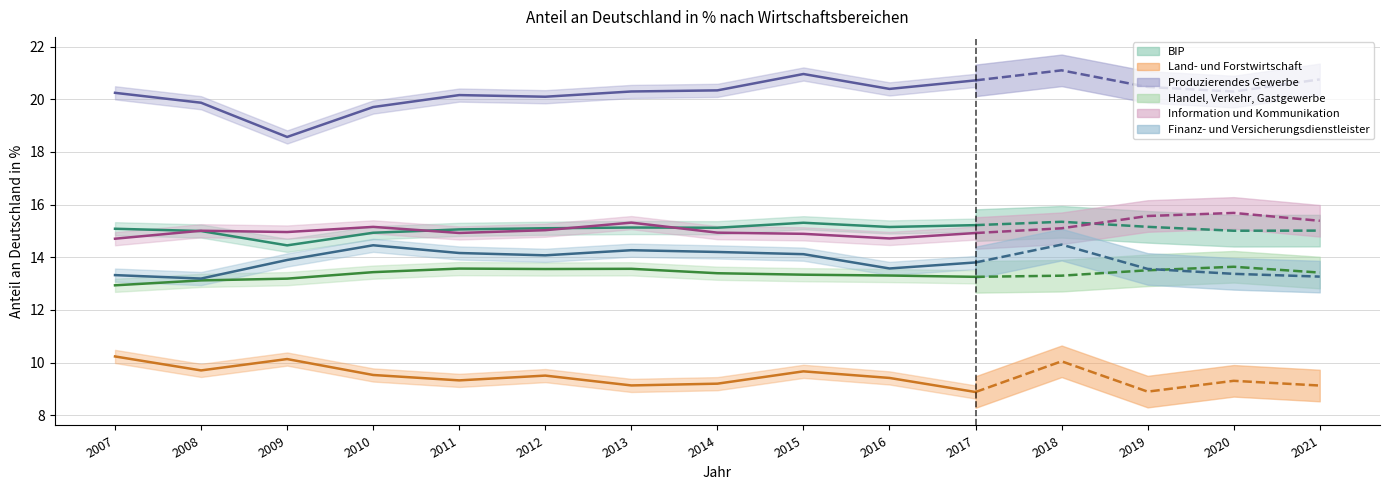

What is the spread (max minus min) of values at 2015?

11.3